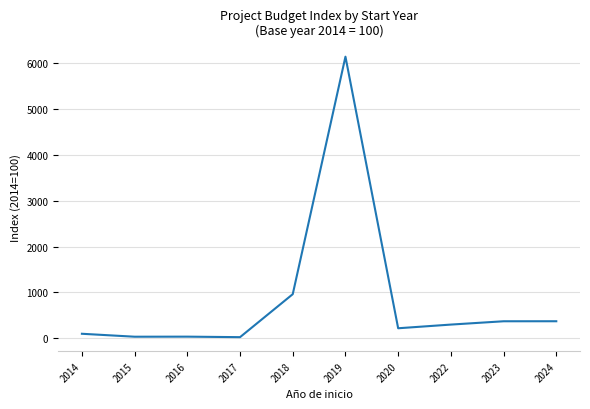

What is the difference between the maximum and minimum values?

6108.0